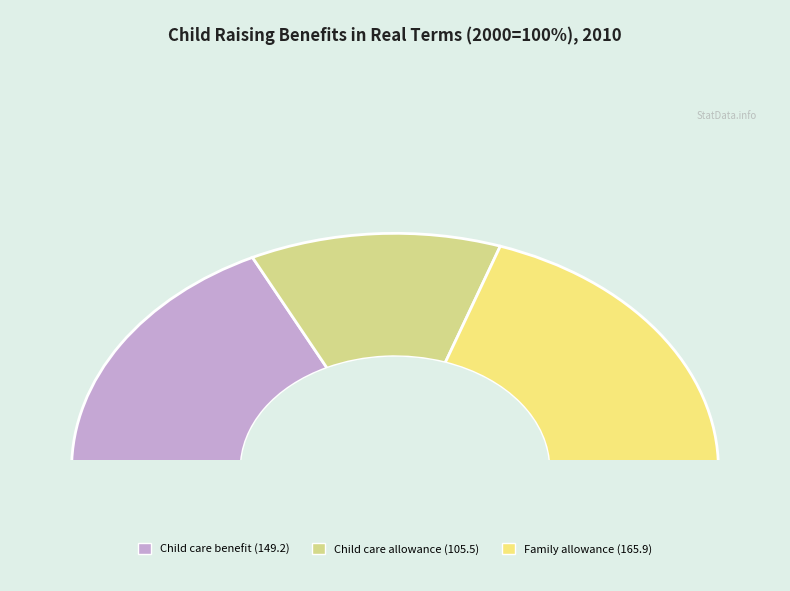

Approximately how many times larger is the value at Child care allowance compared to Family allowance?

0.6